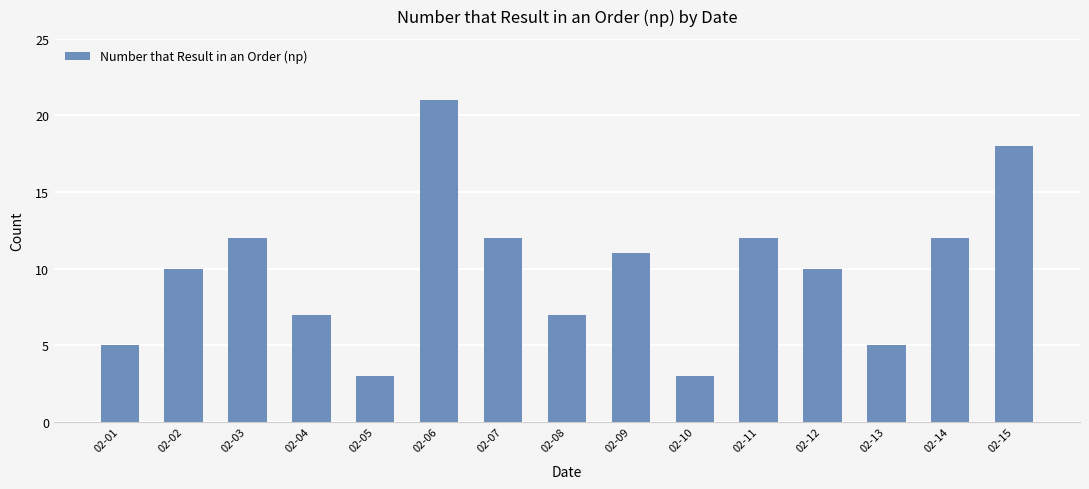

Between 02-06 and 02-07, which is larger?

02-06